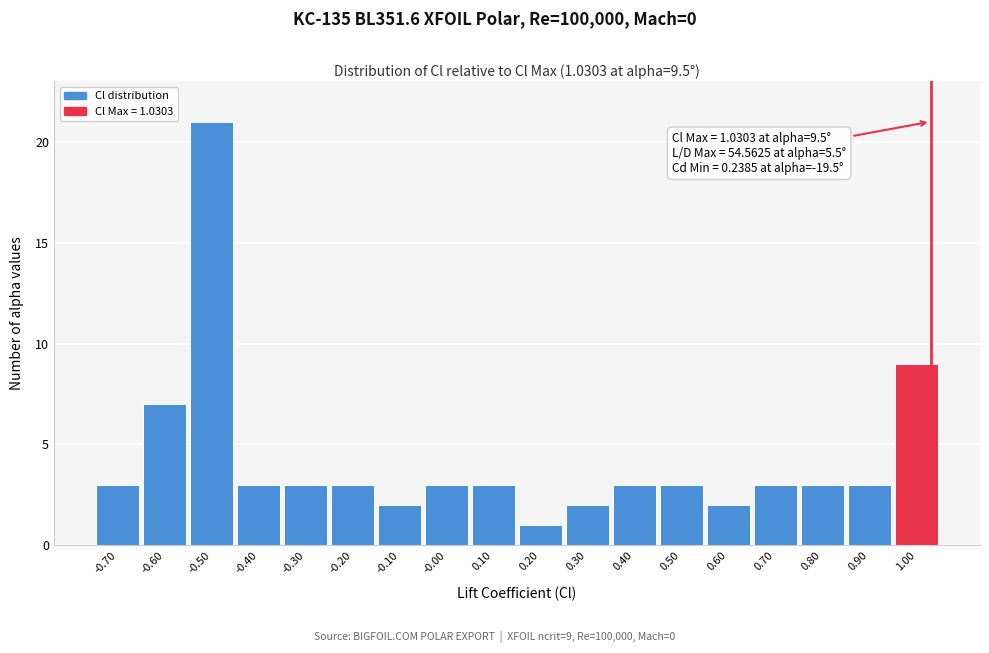

Over which range of the x-axis is the bar tallest?

-0.55 to -0.45